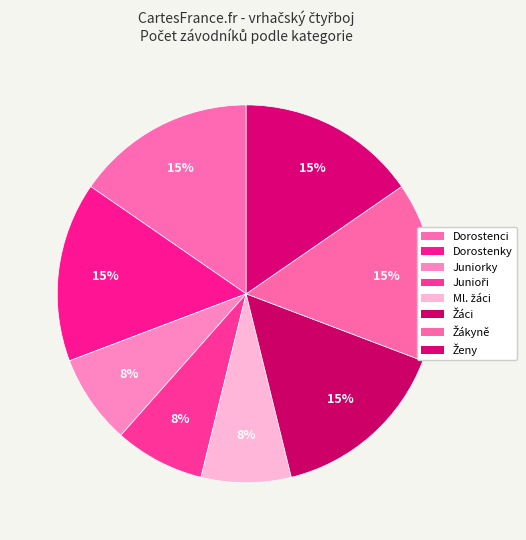

Do Dorostenky and Ženy together represent more than half of the pie?

No